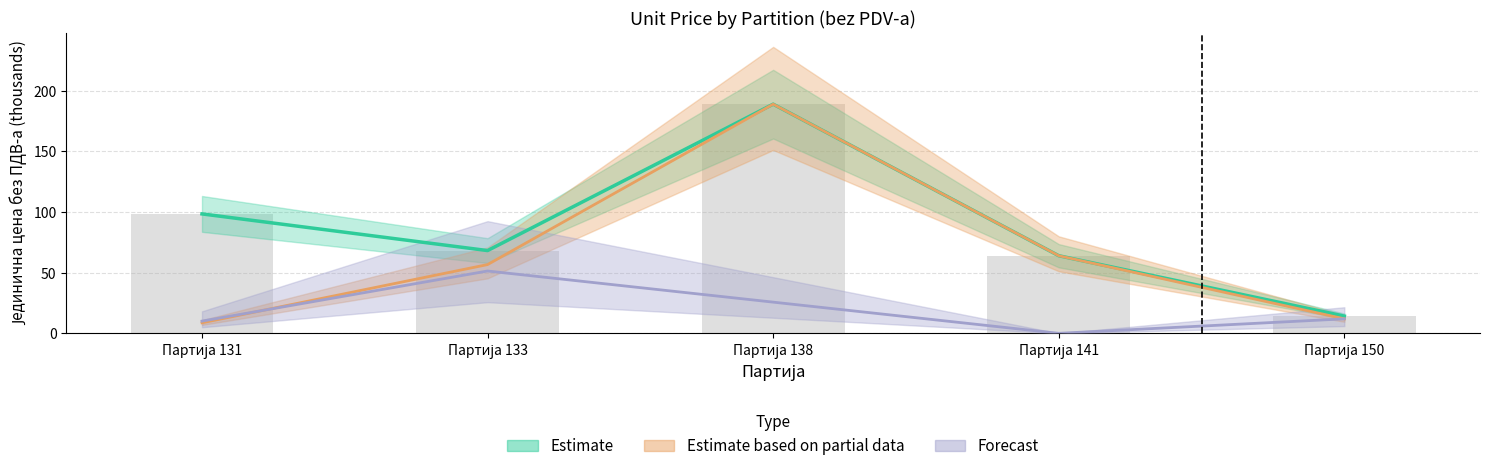

What is the difference between the highest and lowest values at Партија 150?

2.2